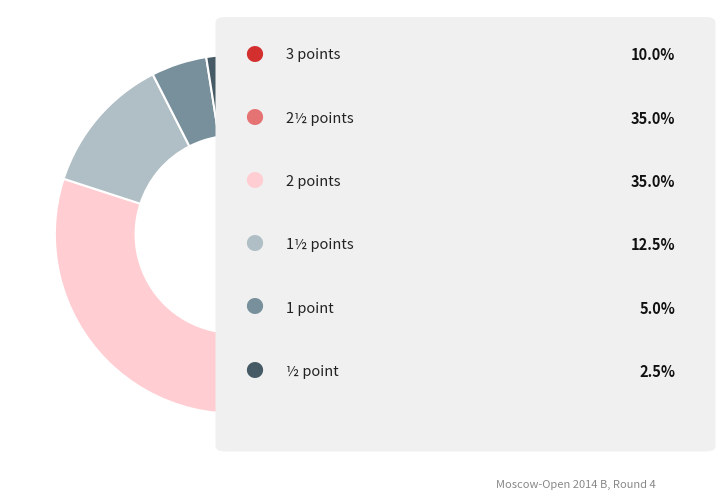

Count the number of slices in the pie.

6